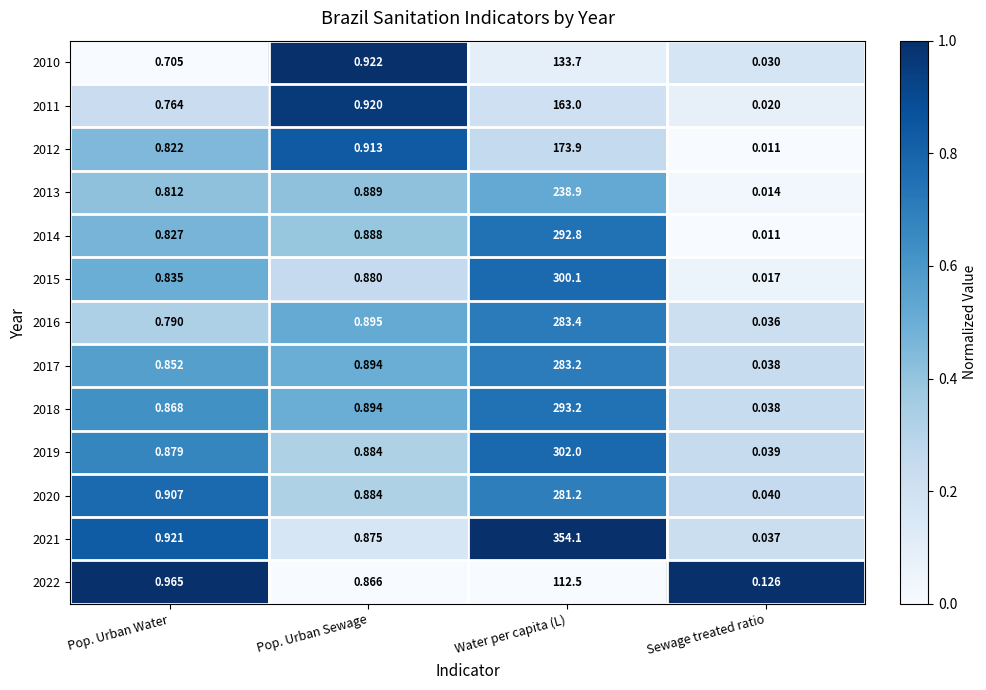

How many categories are shown in the chart?

4